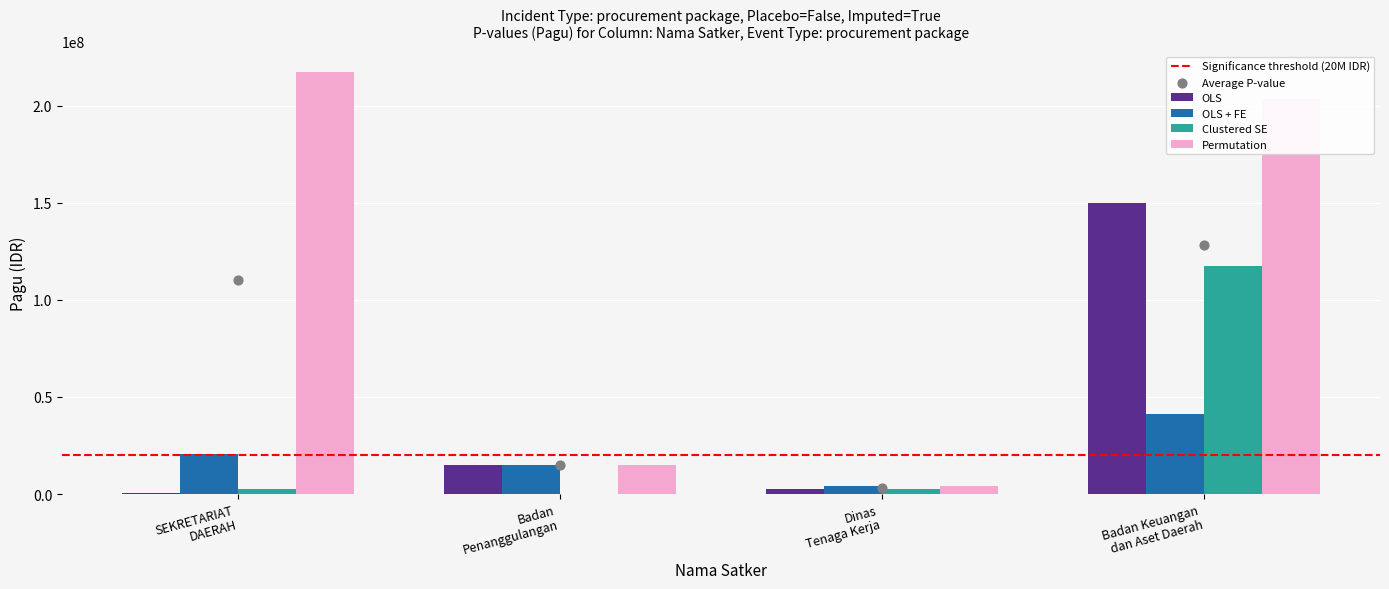

Which series reaches the maximum Y coordinate?

Permutation